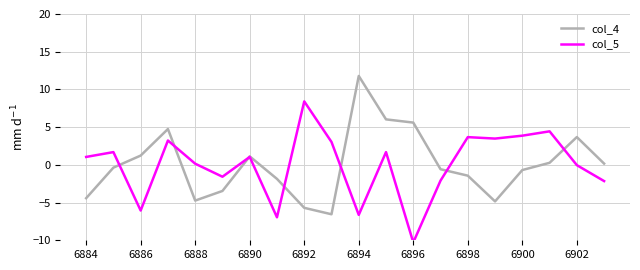

How many interior local peaks does the col_4 series have?

4